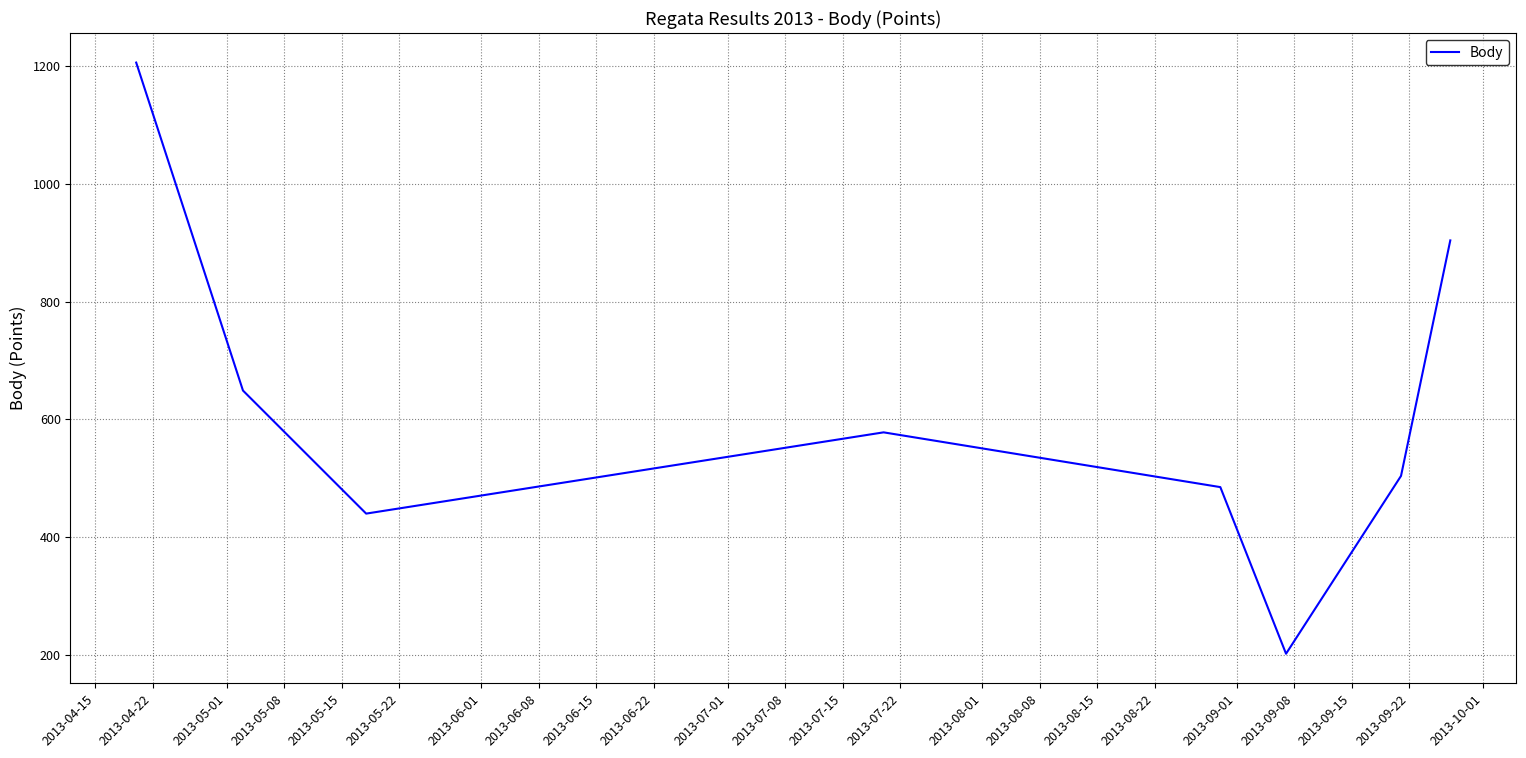

What is the difference between the second highest and second lowest values?

464